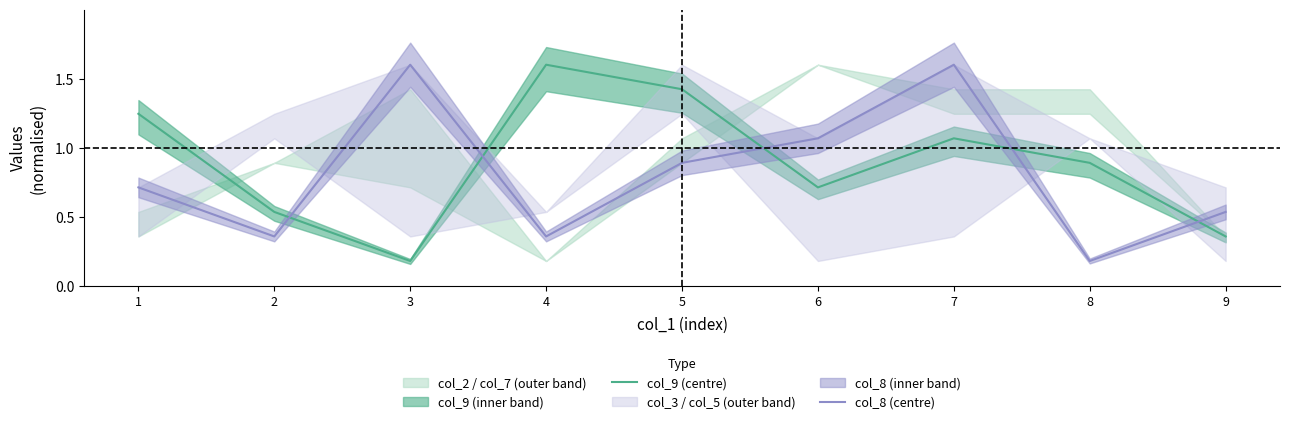

At which label is col_8 (centre) closest to 0?

8